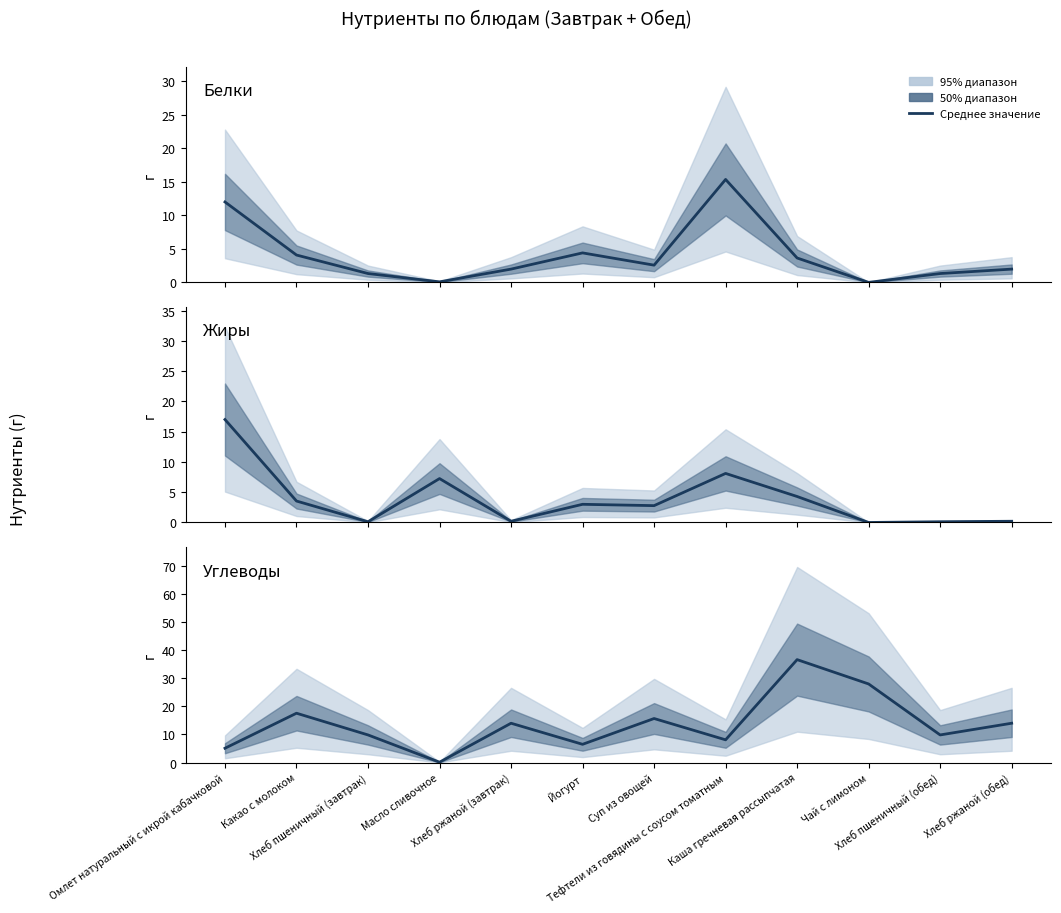

Which category has the lowest value in the Белки series?

Чай с лимоном